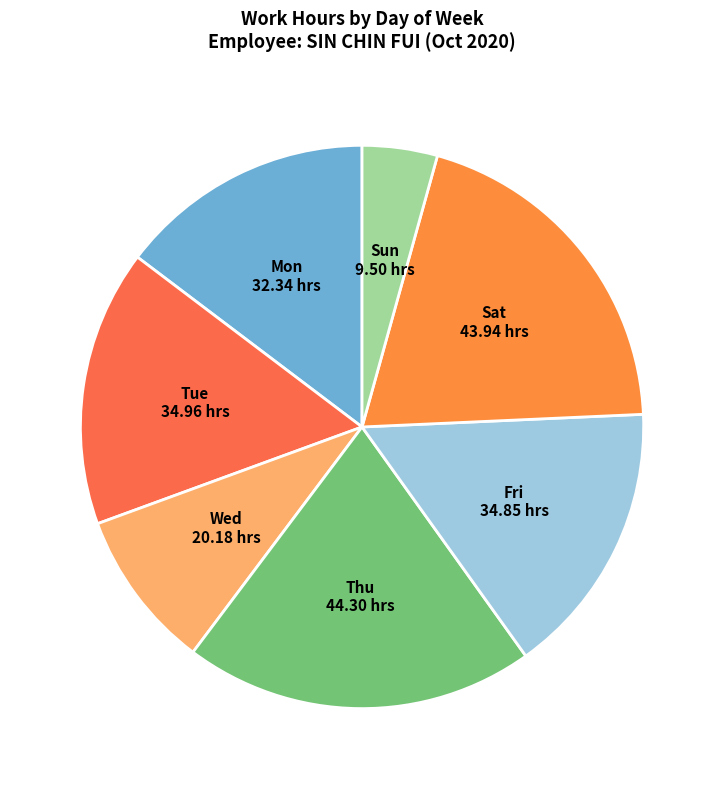

Is it true that Thu is 8% of the pie?

False